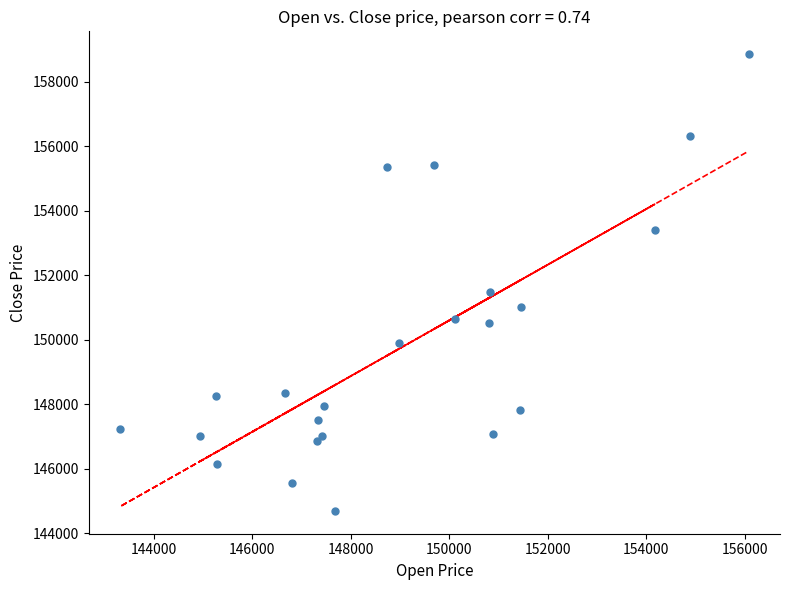

What Y value in the scatter plot is closest to 151775?

151484